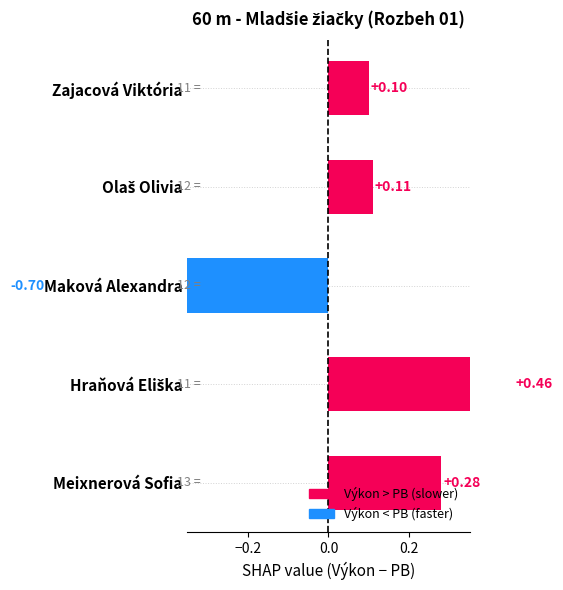

Read the value at Hraňová Eliška.

0.5